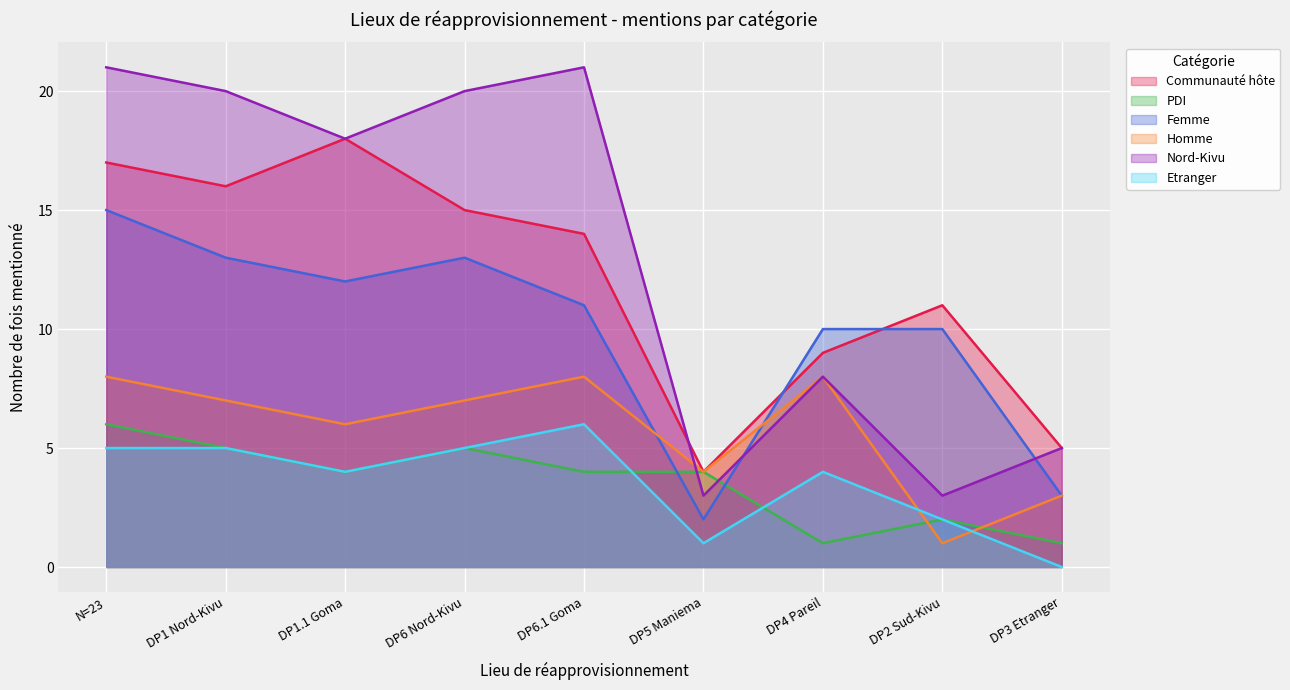

Is the value of Etranger at DP1.1 Goma greater than the value of Femme at DP6 Nord-Kivu?

No